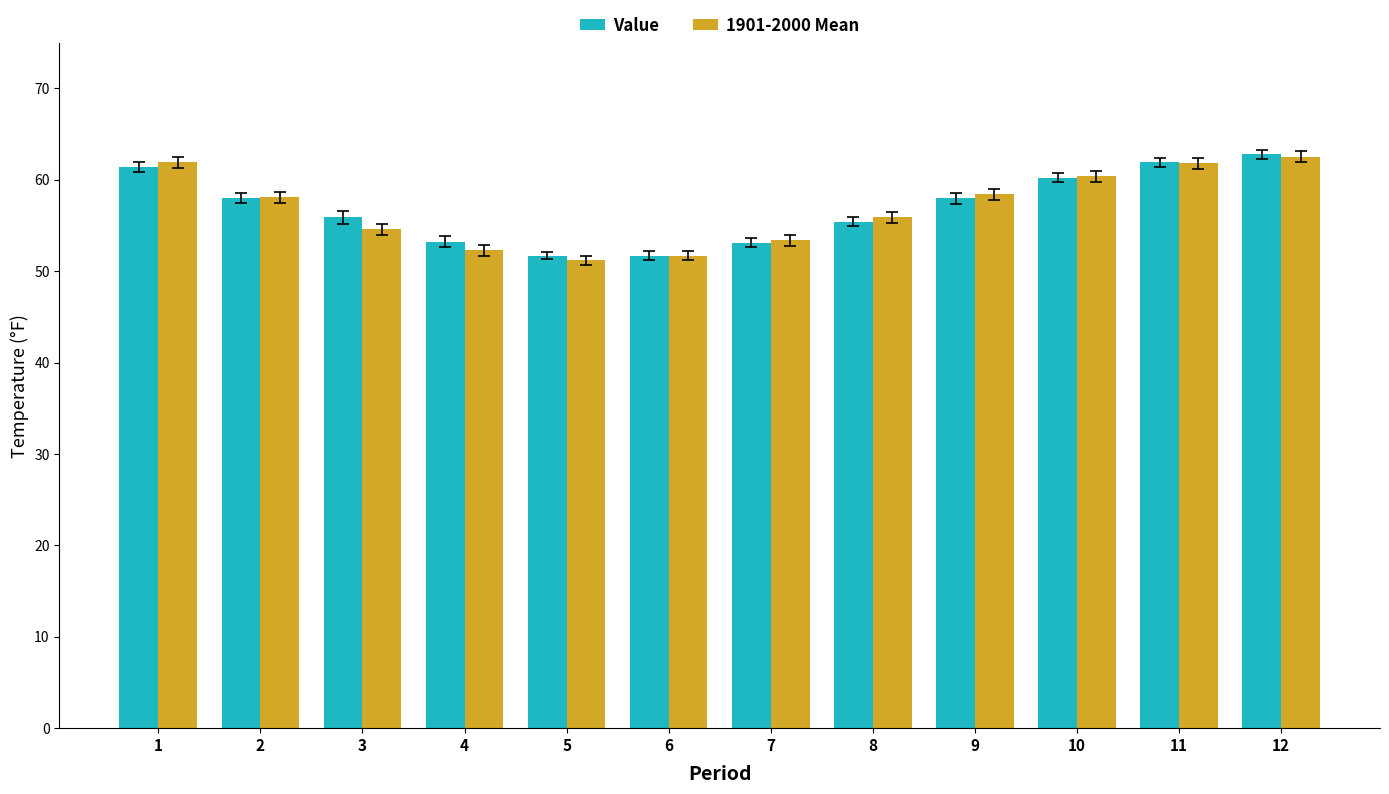

What is the highest value of the 1901-2000 Mean series?

62.5